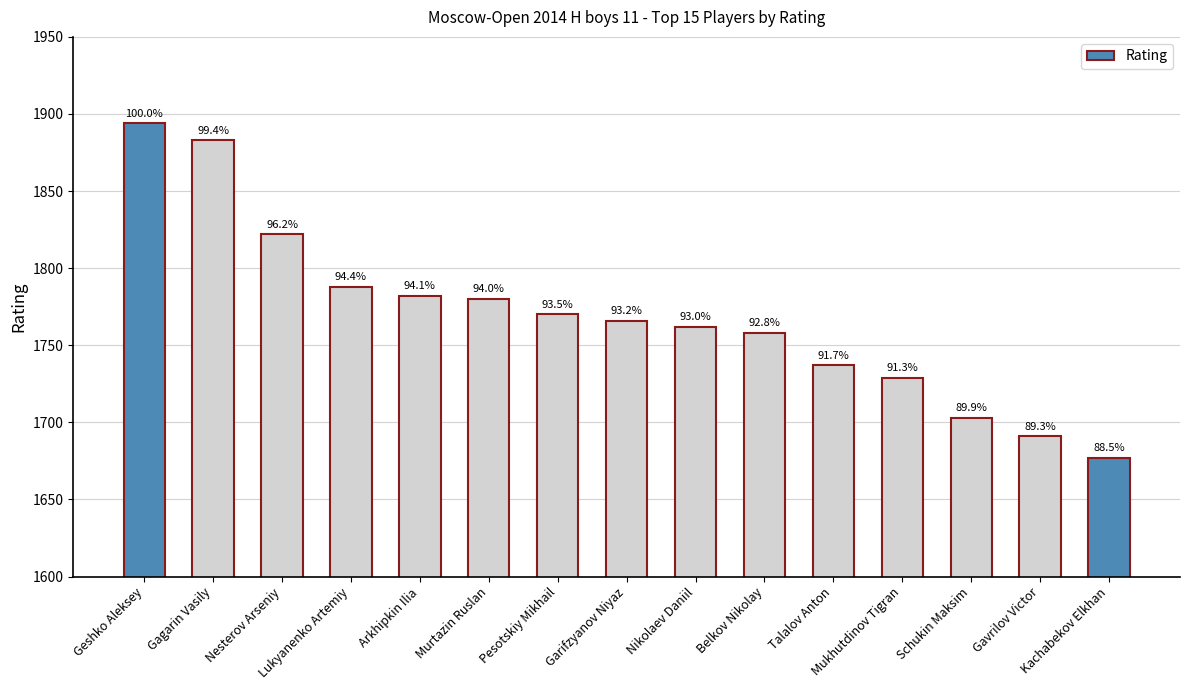

At which label does the data first exceed 1766?

Geshko Aleksey